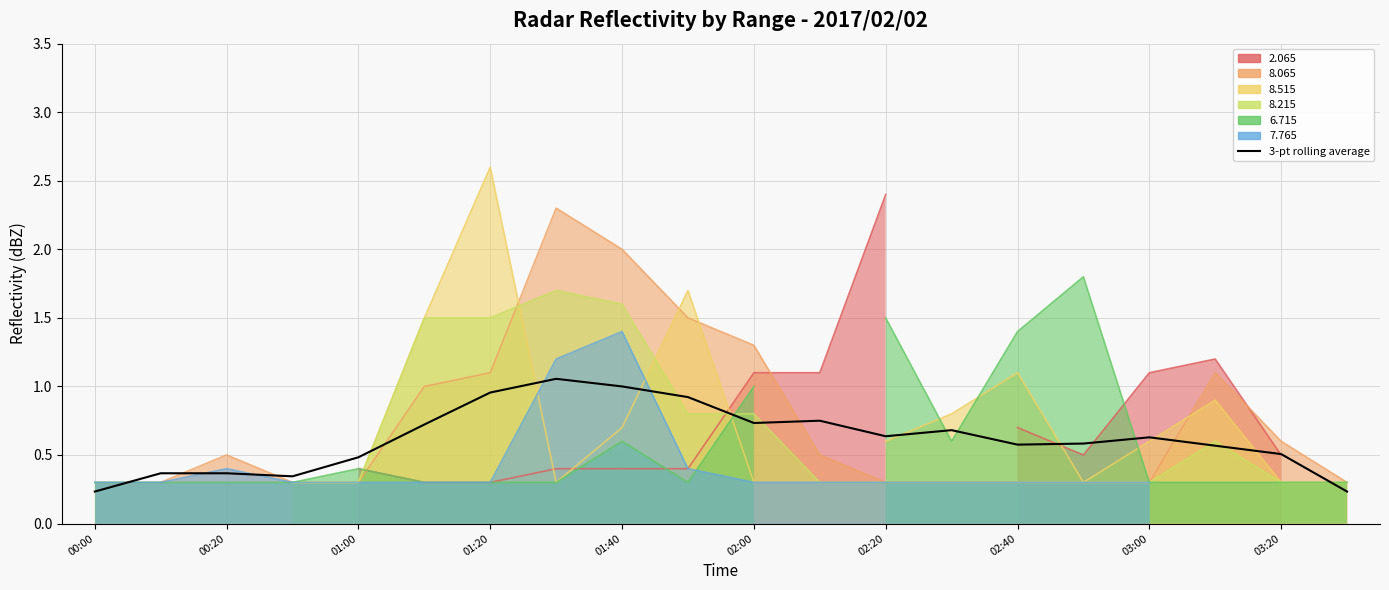

What position from the right is 03:00?

4